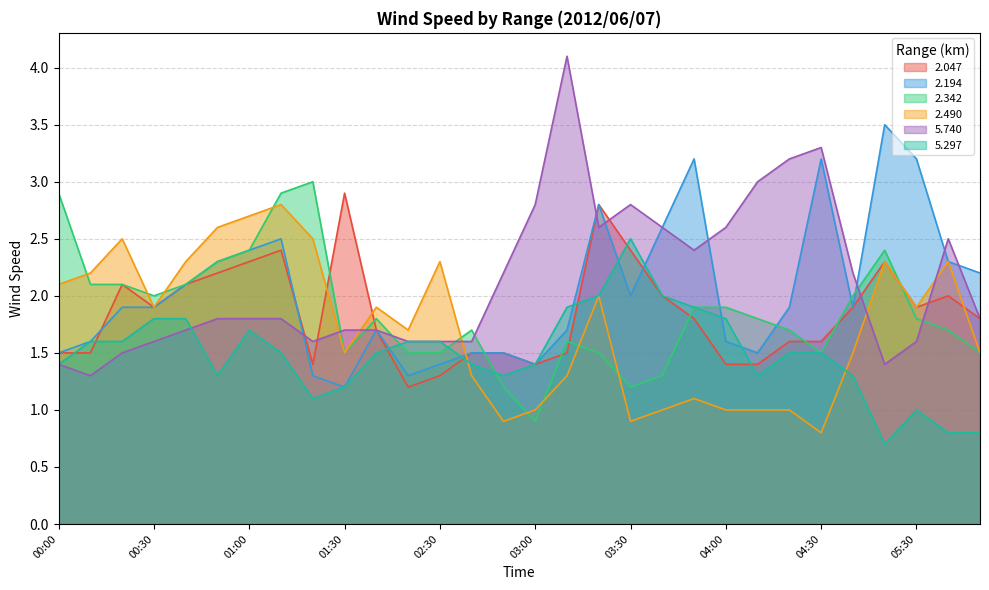

In 5.740, how many points are lower than both neighbors (excluding endpoints)?

5